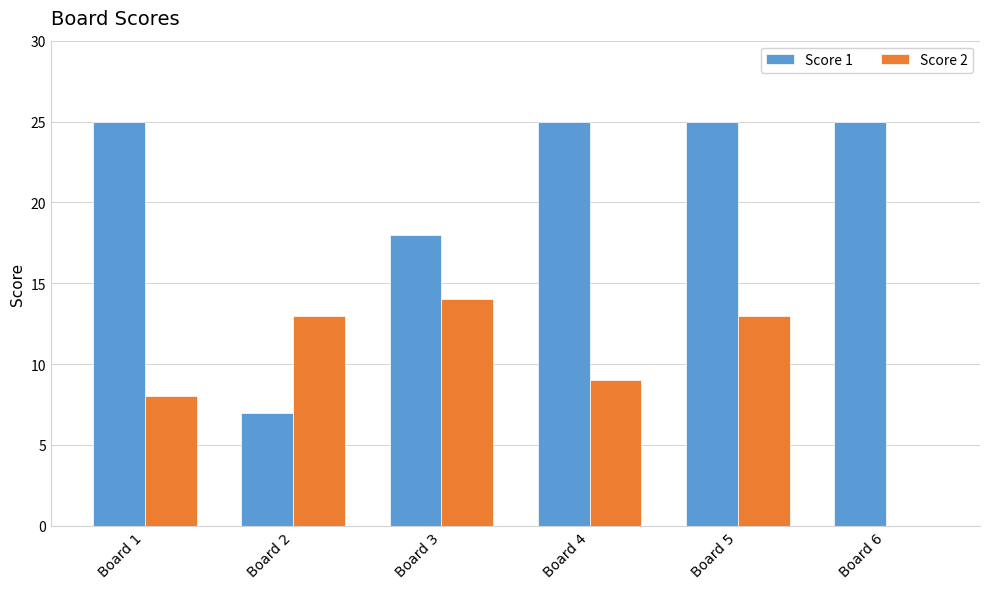

Which category has the highest value in the Score 2 series?

Board 3